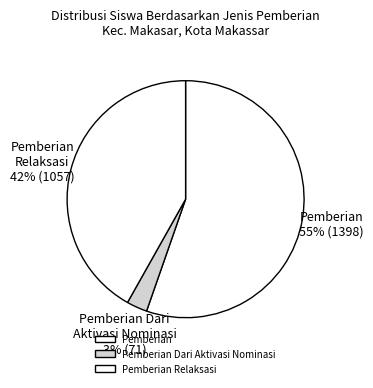

To the nearest percent, what percentage of the pie is Pemberian Dari Aktivasi Nominasi?

3%